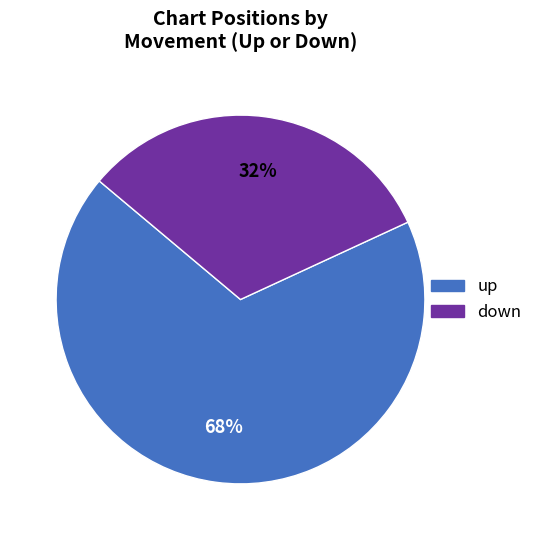

Which slice is the smallest?

down